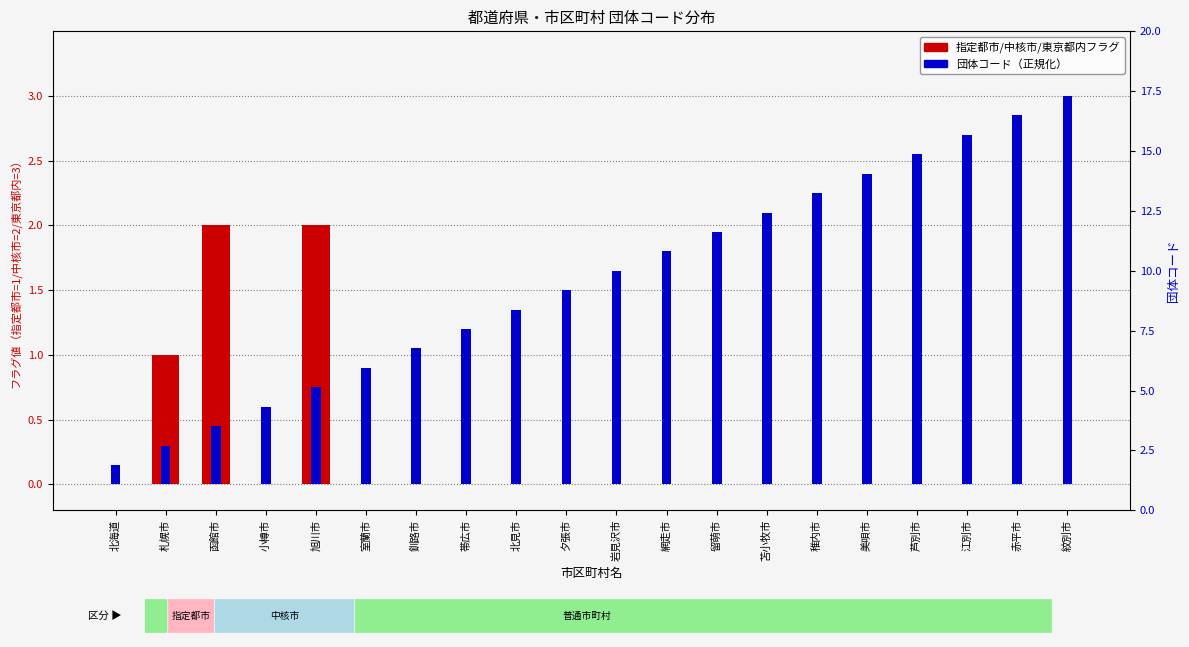

Reading right to left, extract all data points from this chart.

指定都市/中核市/東京都内フラグ: 0.0	0.0	0.0	0.0	0.0	0.0	0.0	0.0	0.0	0.0	0.0	0.0	0.0	0.0	0.0	2.0	0.0	2.0	1.0	0.0
団体コード（正規化）: 3.0	2.8	2.7	2.5	2.4	2.2	2.1	2.0	1.8	1.7	1.5	1.4	1.2	1.0	0.9	0.8	0.6	0.4	0.3	0.2